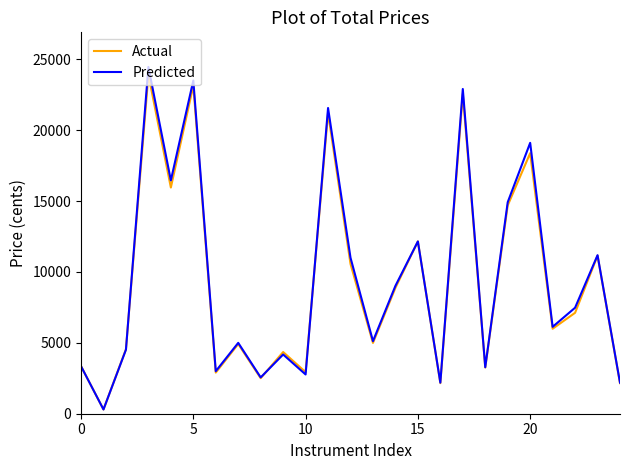

What is the highest value of the Actual series?

23907